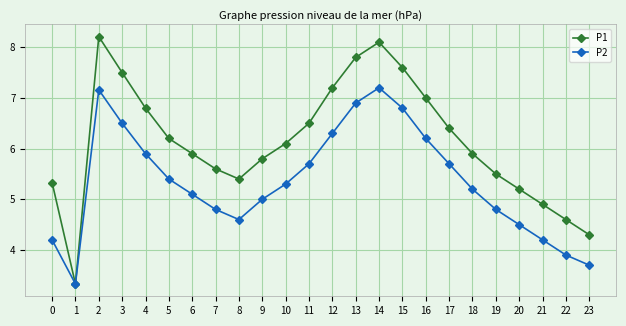

What is the difference between the highest and lowest values at 23?

0.6